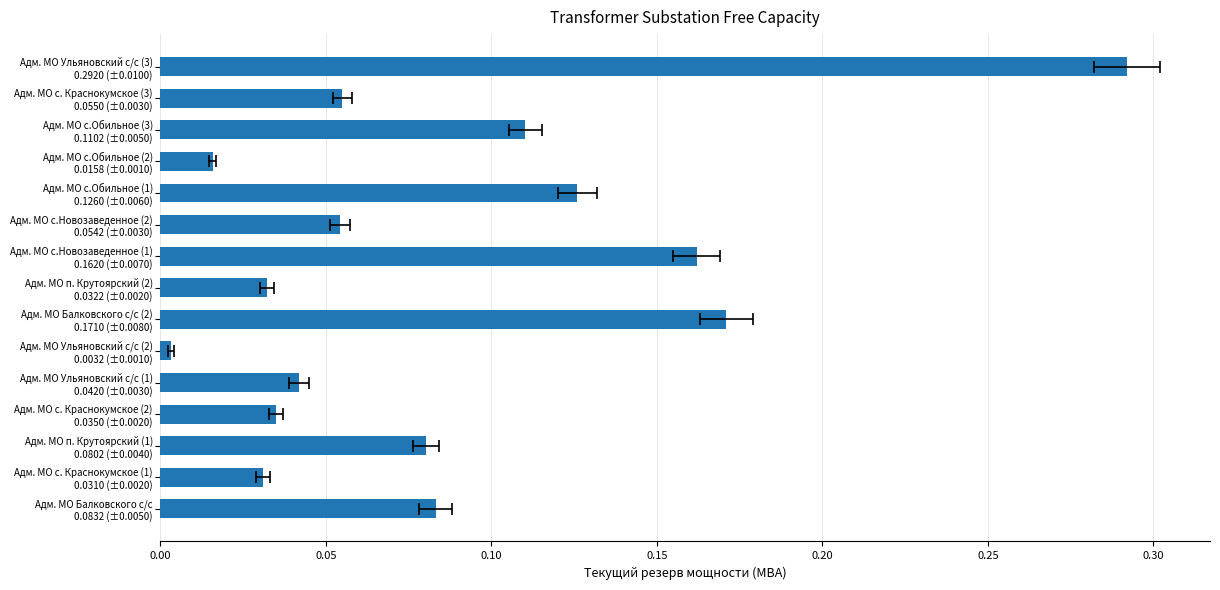

The chart shows a value of 0.0 at Адм. МО с.Обильное (2) 0.0158 (±0.0010). True or false?

True